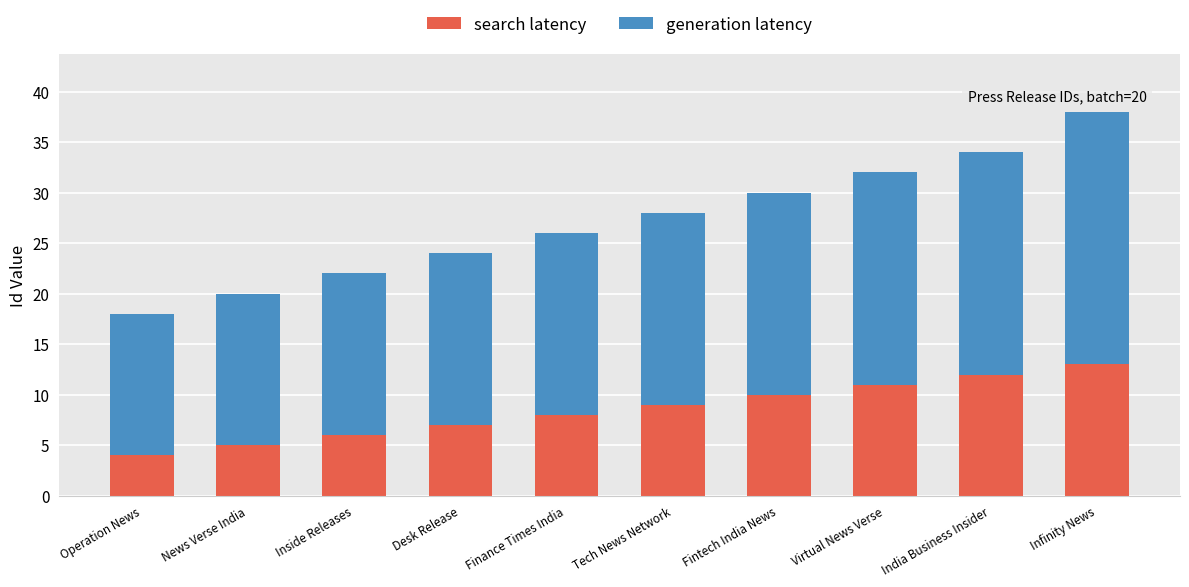

What is the sum of the search latency values at Inside Releases and Operation News?

10